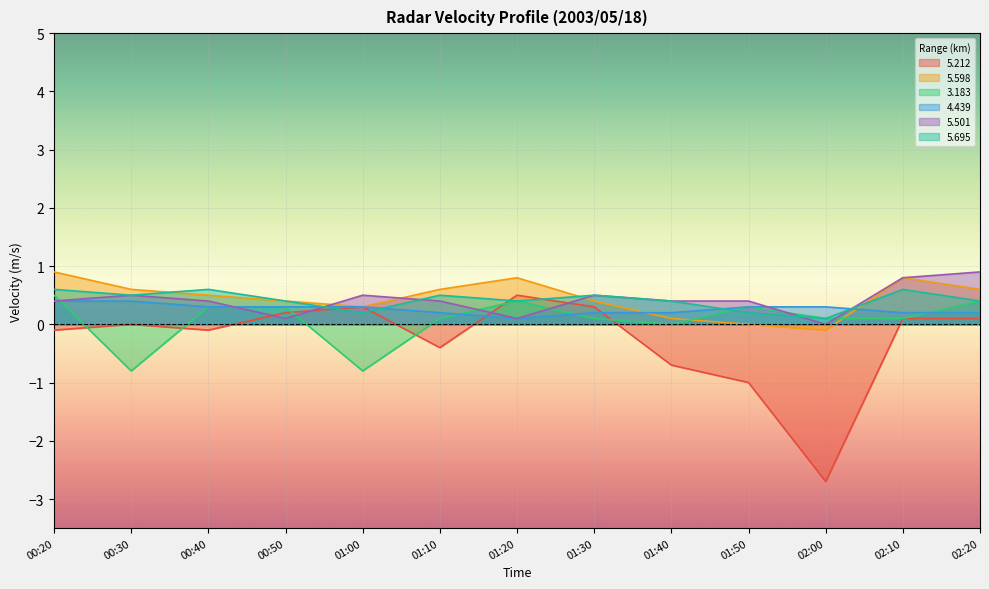

What is the minimum value shown in the chart?

-2.7